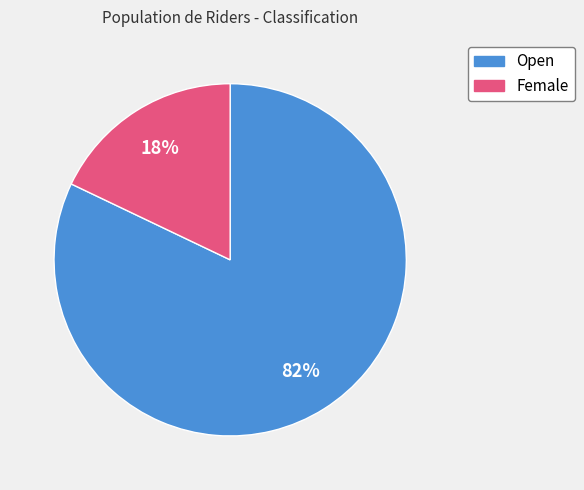

To the nearest percent, what is the difference between the Open and Female slice percentages?

64%